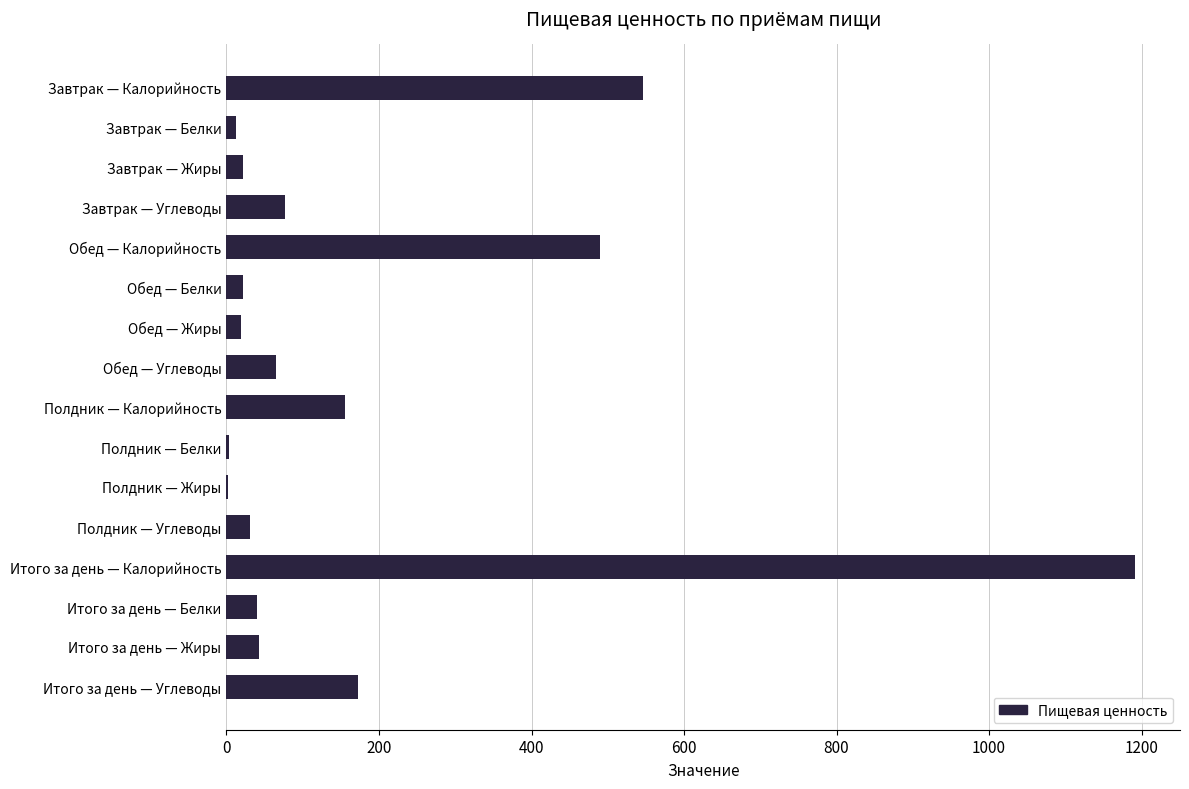

Which has a higher value, Полдник — Калорийность or Итого за день — Жиры?

Полдник — Калорийность